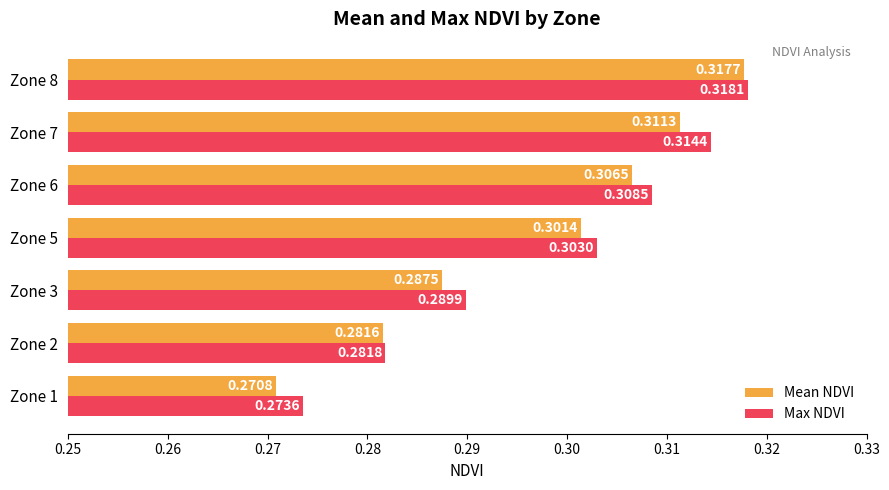

Rank the series by their average value, from highest to lowest.

Max NDVI, Mean NDVI